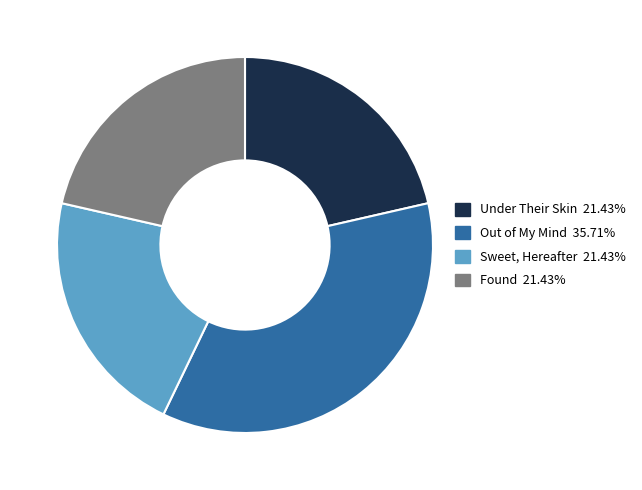

Is there a majority slice in this chart?

No